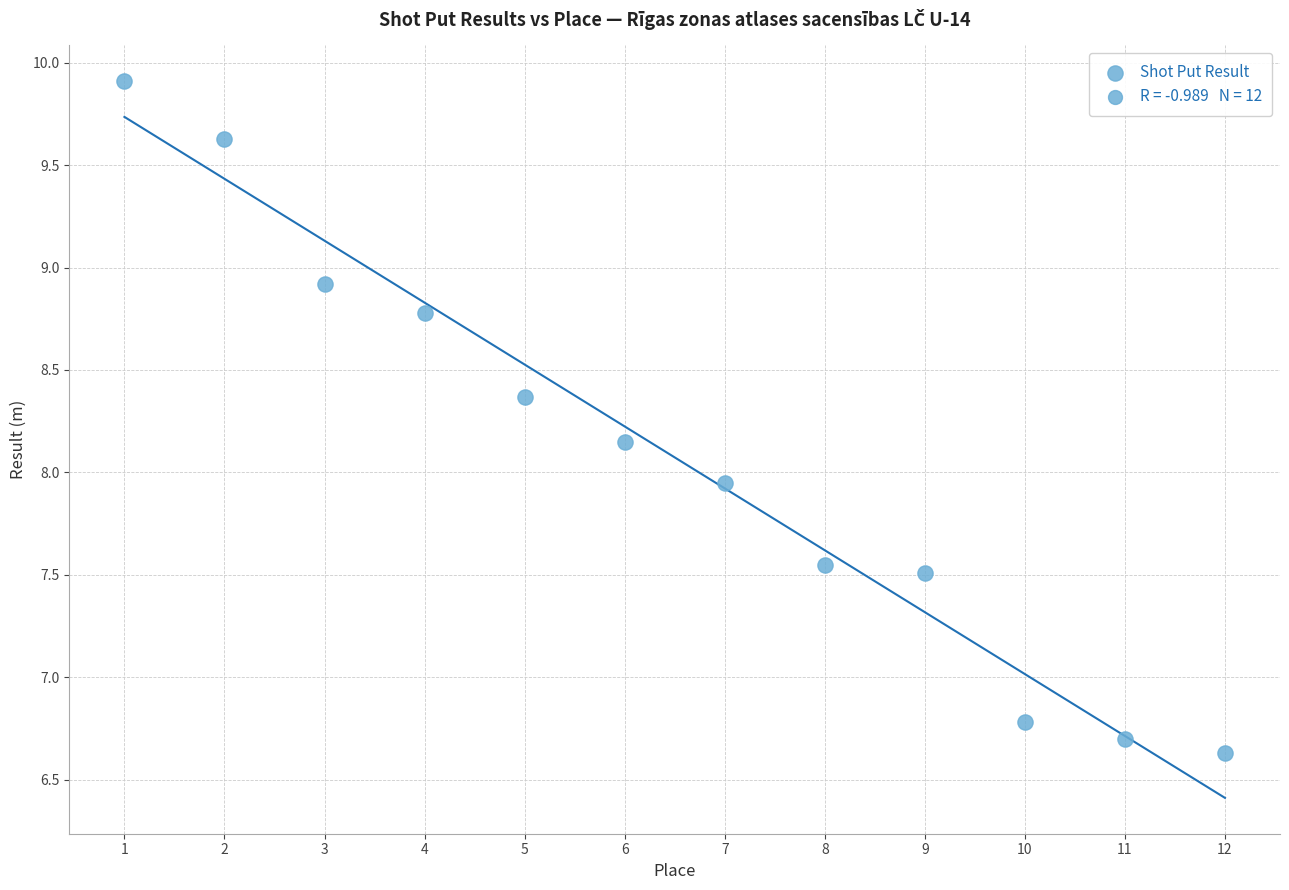

What is the range of X values (max minus min)?

11.0